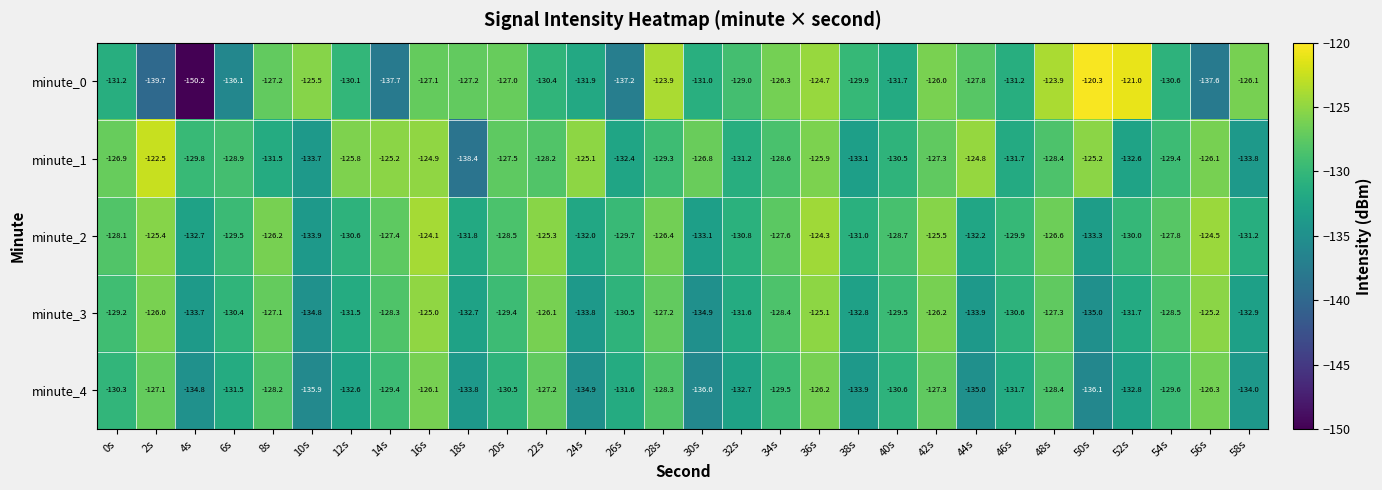

What is the total value across all series at 2s?

-640.7